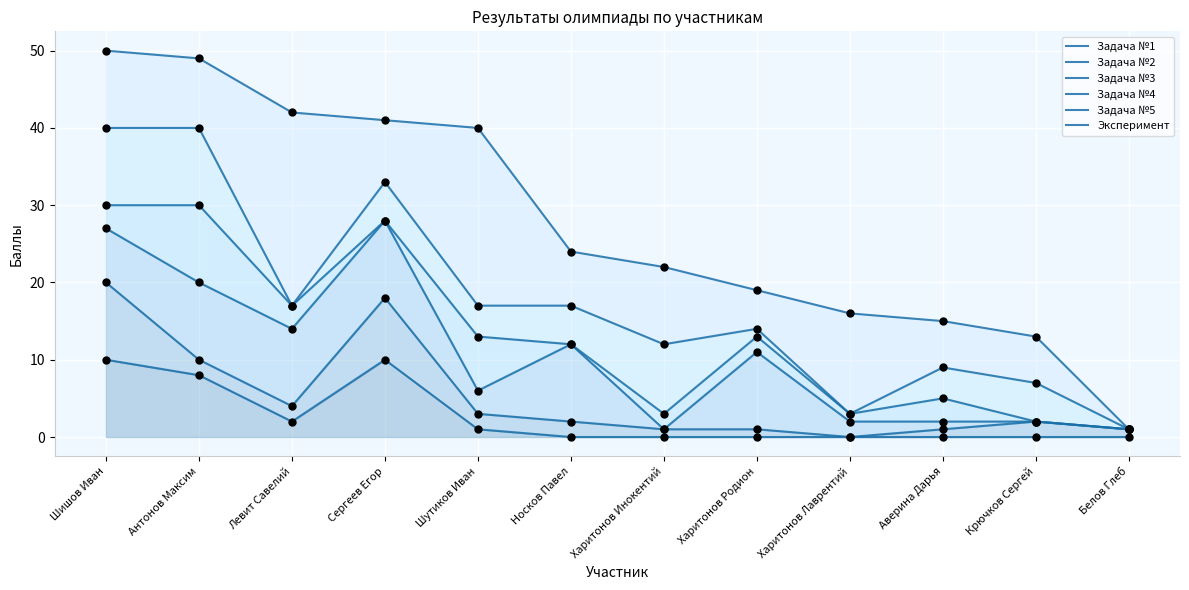

Which series reaches the maximum Y coordinate?

Эксперимент